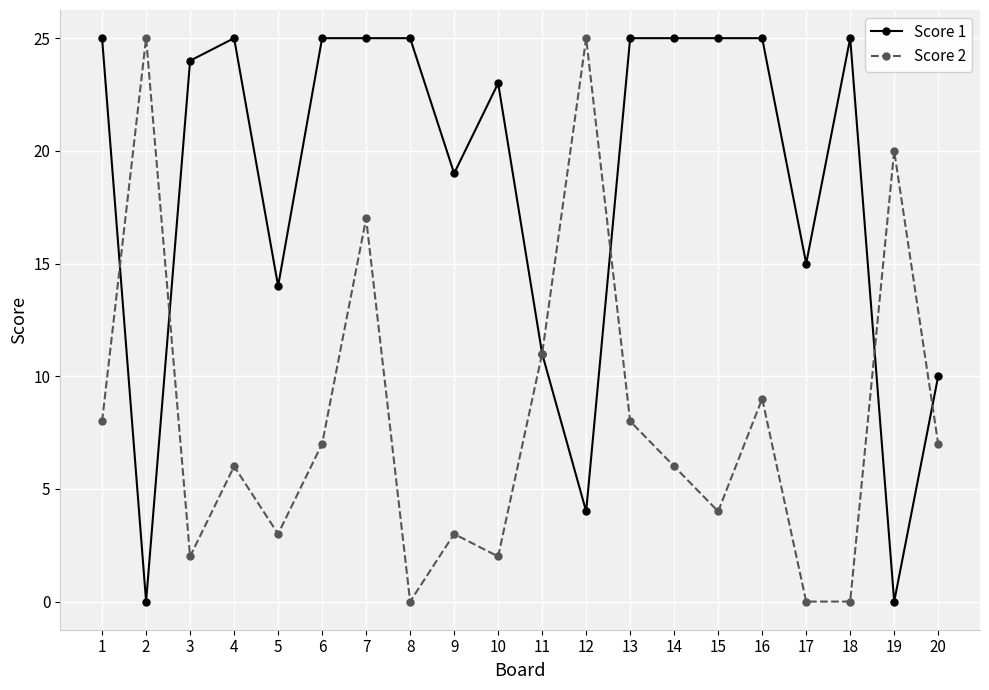

Between 2 and 11, which series saw the biggest shift?

Score 2